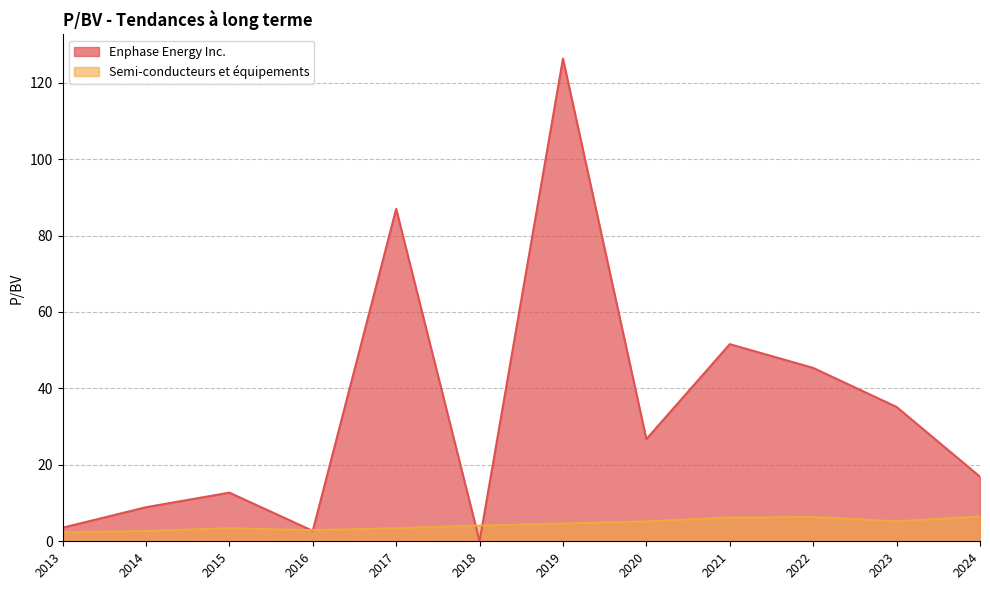

How many intersections are there between Enphase Energy Inc. and Semi-conducteurs et équipements?

4